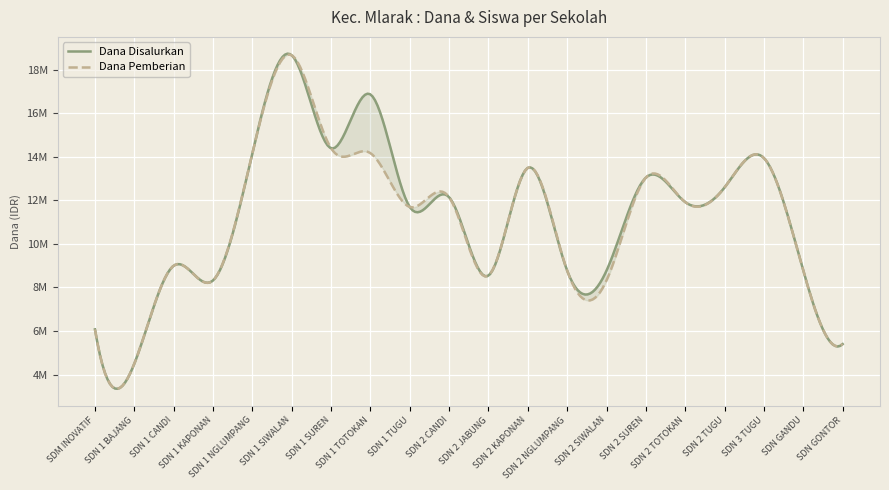

Rank the series by their average value, from lowest to highest.

Dana Pemberian, Dana Disalurkan